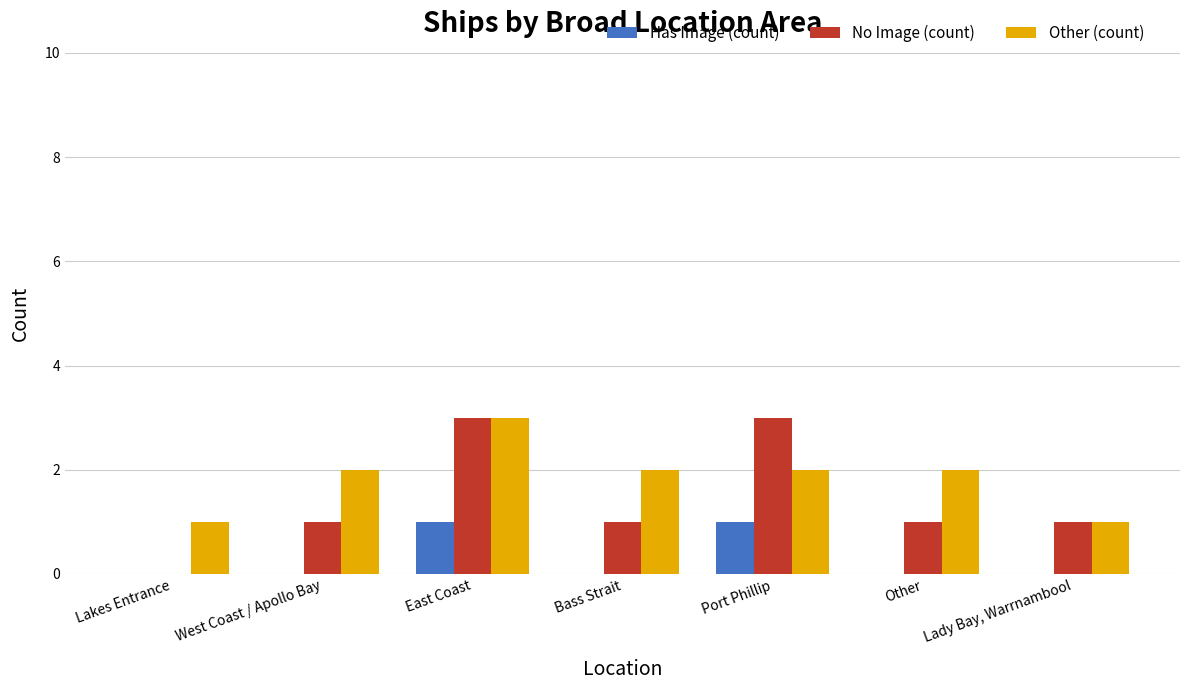

Is the value of Other (count) at East Coast greater than the value of No Image (count) at Lakes Entrance?

Yes